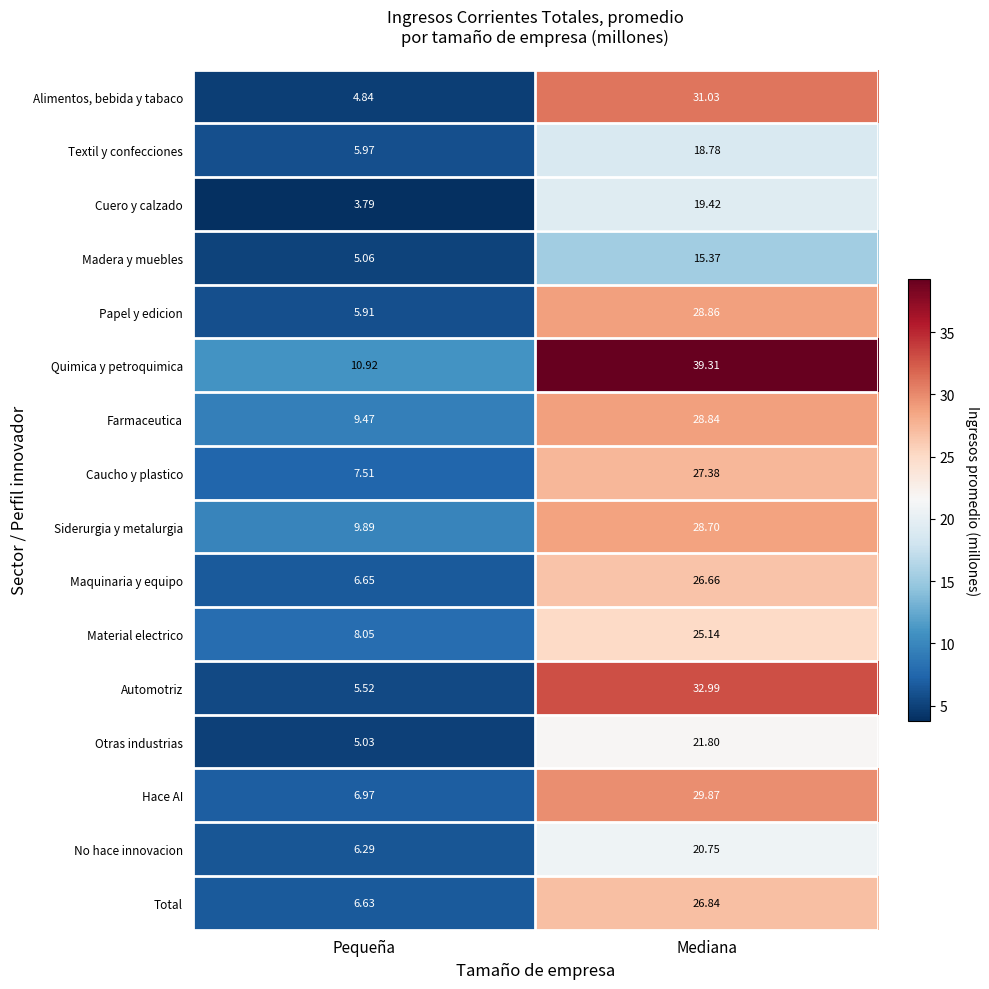

Which series has the widest spread of values?

Quimica y petroquimica